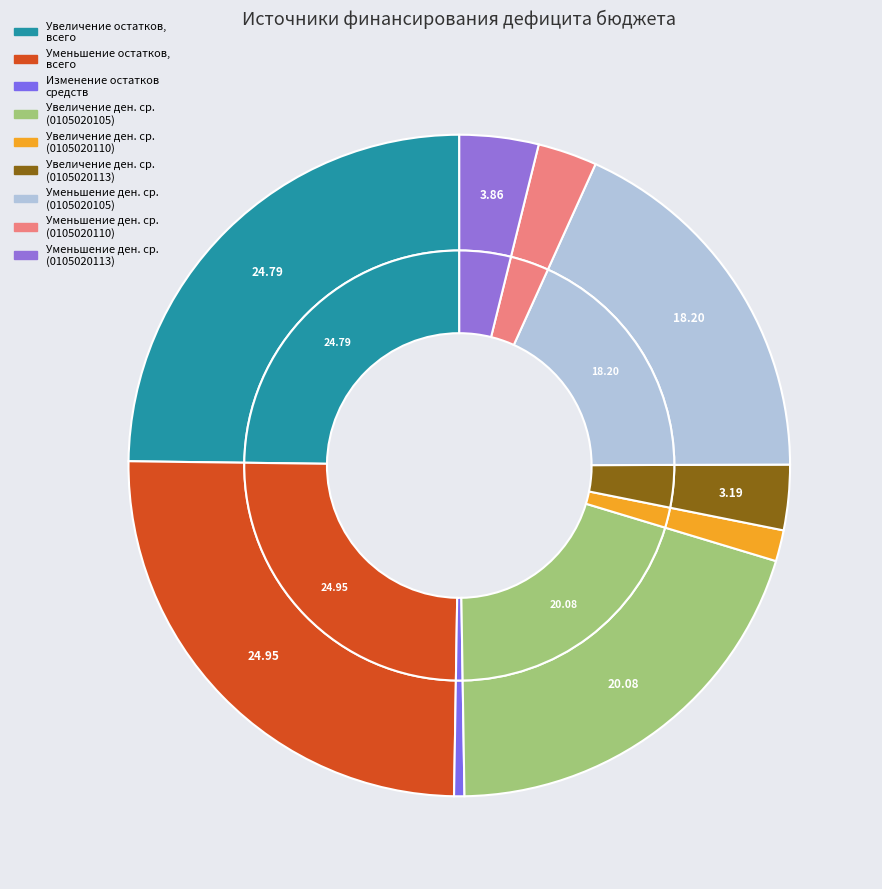

True or false: Увеличение прочих остатков денежных средств 0105020105 accounts for 20% of the total.

True